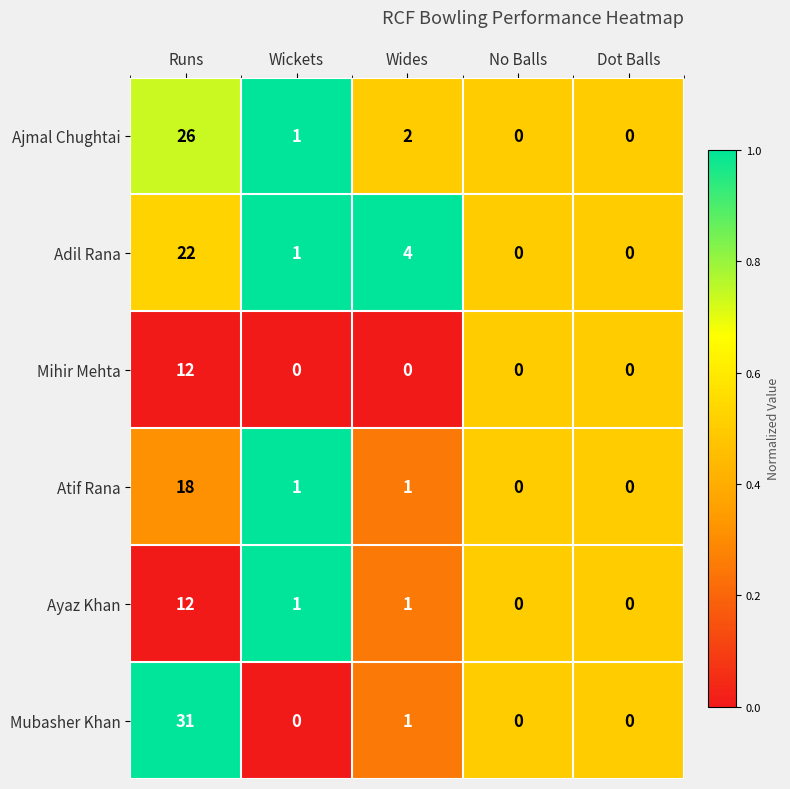

Where is Adil Rana nearest to the value 11?

Wides